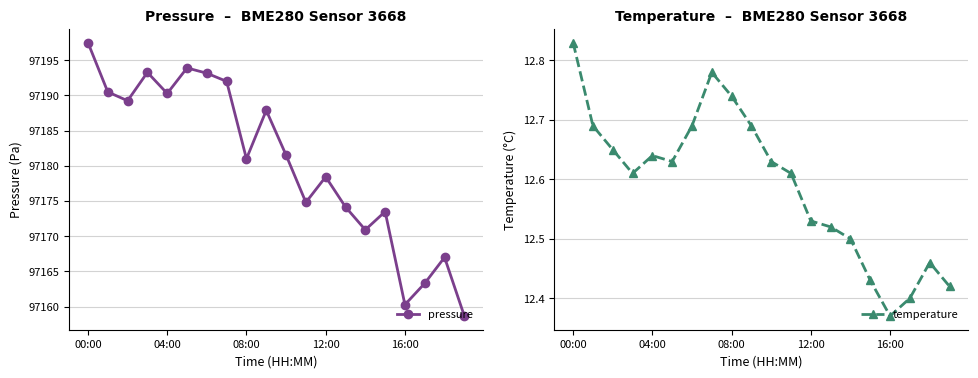

Where is pressure nearest to the value 97178?

12:00